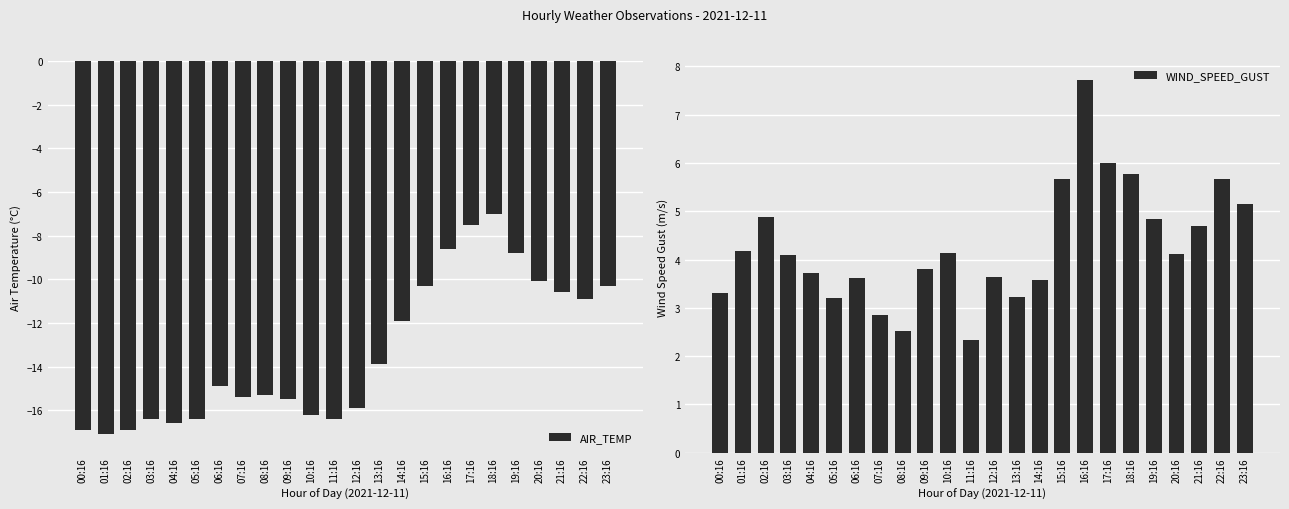

What is the minimum value for WIND_SPEED_GUST?

2.3